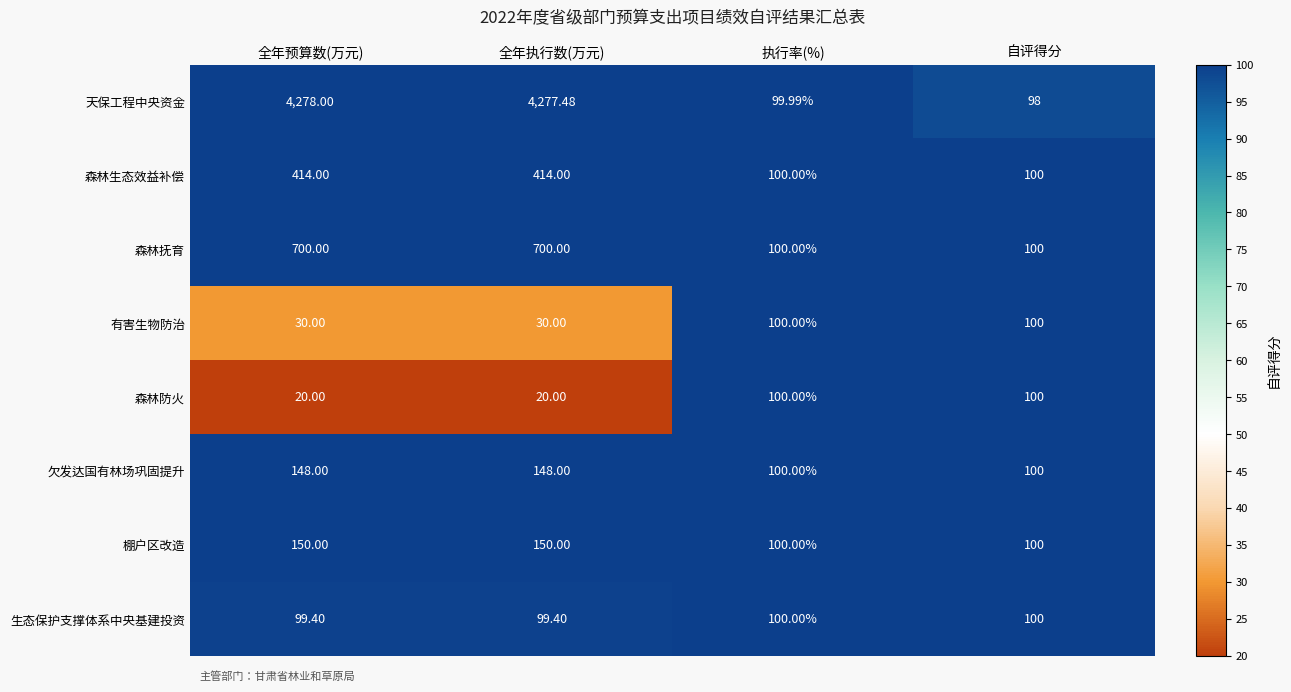

Between 执行率(%) and 自评得分, which series saw the biggest shift?

天保工程中央资金